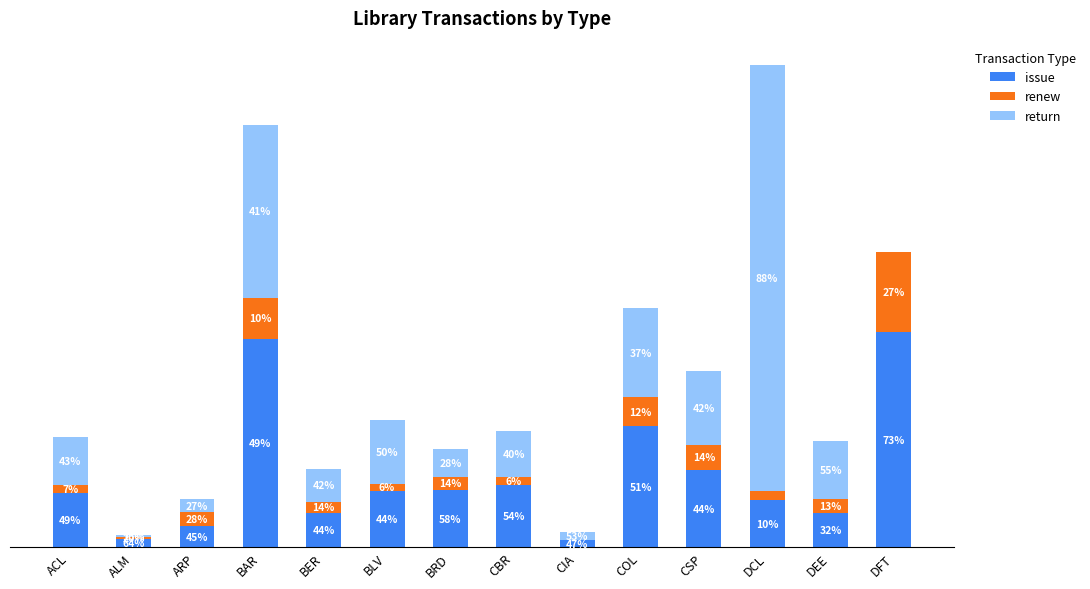

At which category is the sum across all series the highest?

DCL